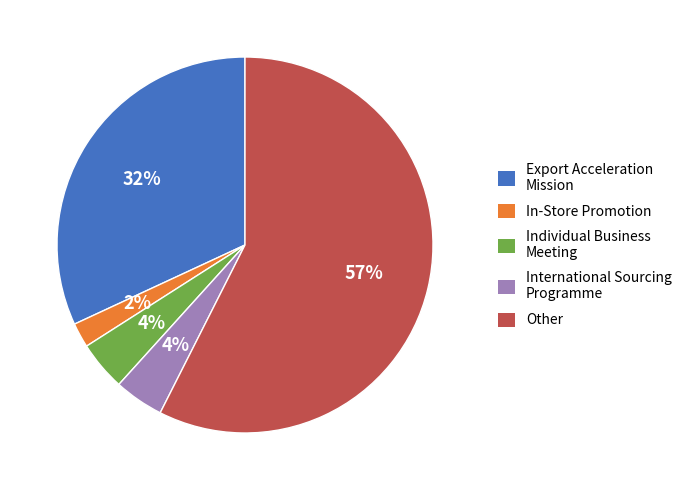

The Export Acceleration Mission slice represents 32% of the pie. True or false?

True